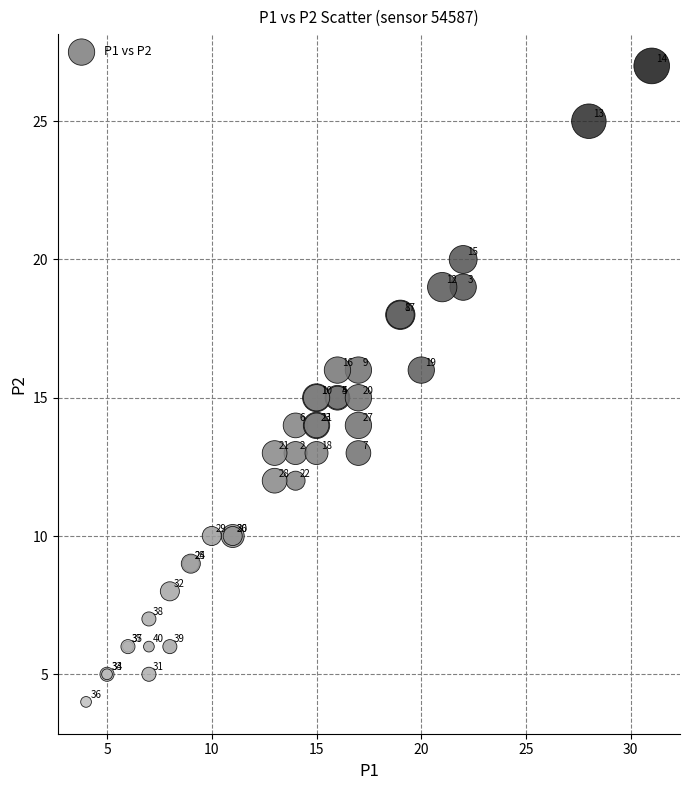

What Y value in the scatter plot is closest to 15?

15